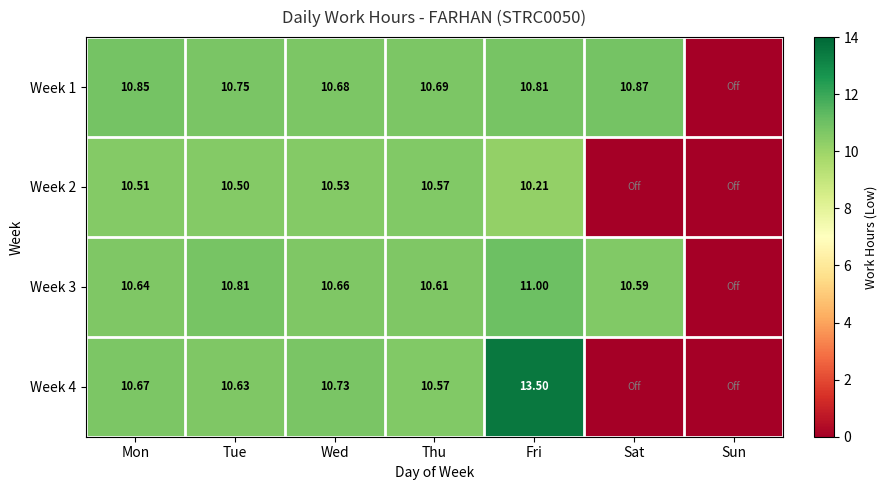

Is the value of Week 4 at Tue greater than the value of Week 2 at Fri?

Yes